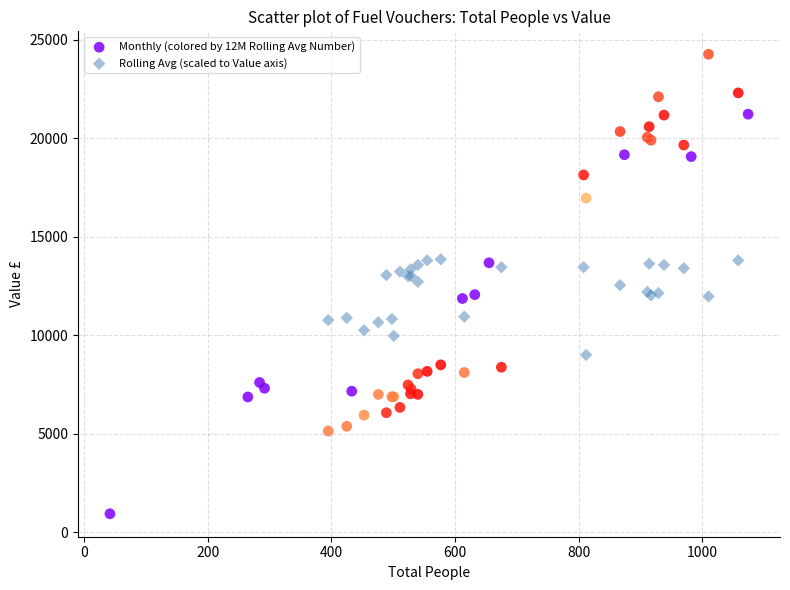

Which series contains the lowest Y value?

Monthly (colored by 12M Rolling Avg Number)